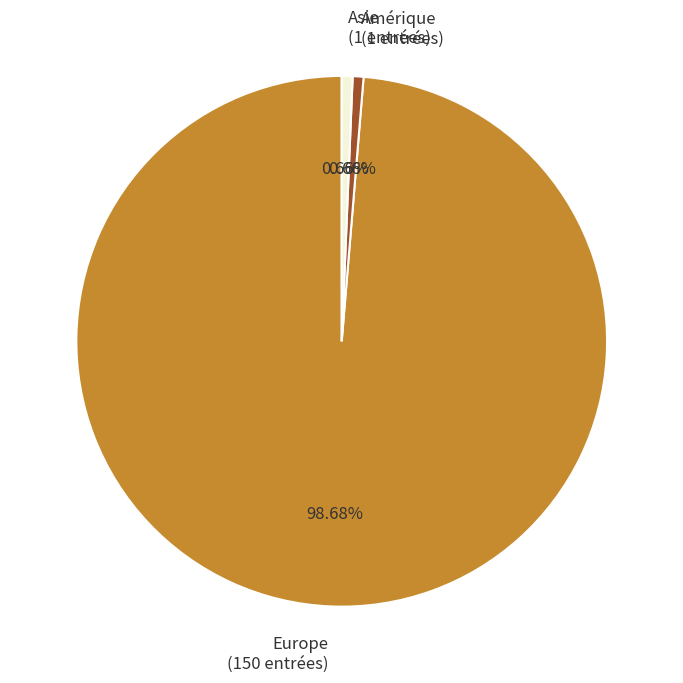

Which has a higher value, Amérique (1 entrées) or Europe (150 entrées)?

Europe (150 entrées)